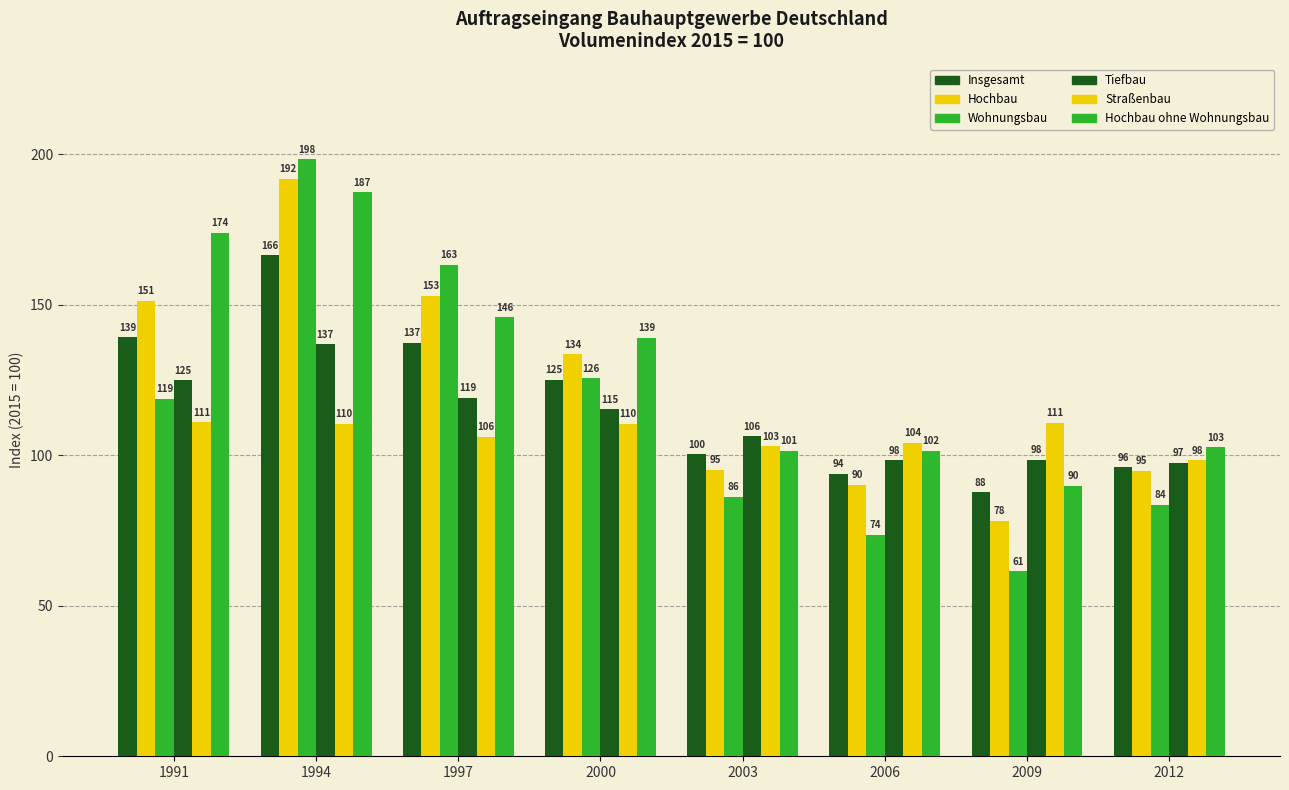

What is the value of the Straßenbau bar at the 7th from the left?

110.8